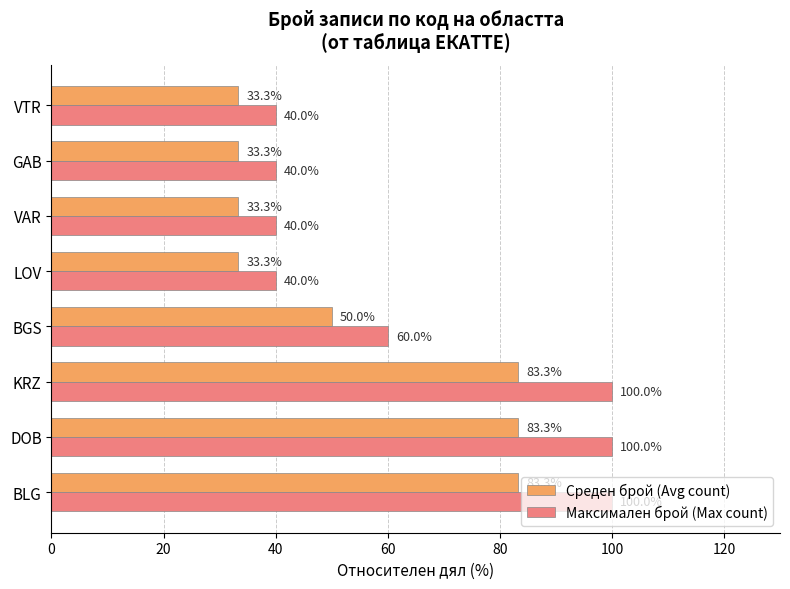

What is the minimum value shown in the chart?

33.3